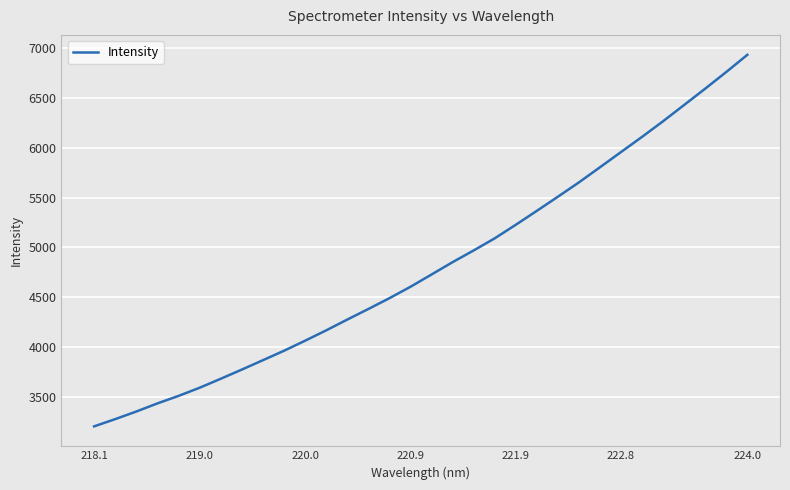

What is the difference between the maximum and minimum values?

3724.9